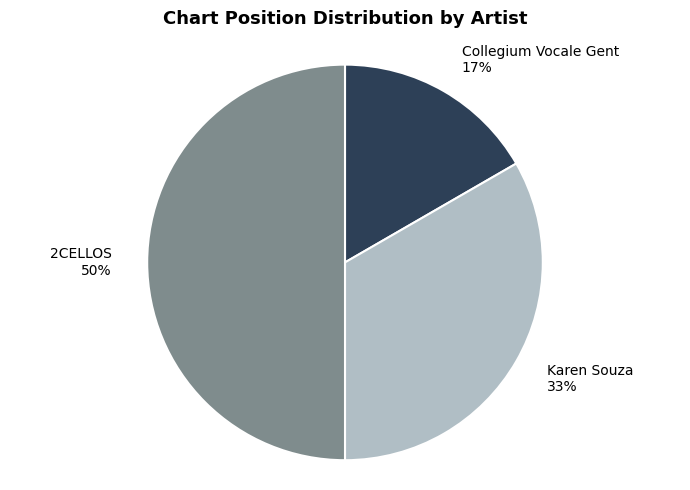

Between Collegium Vocale Gent 17% and Karen Souza 33%, which is larger?

Karen Souza 33%